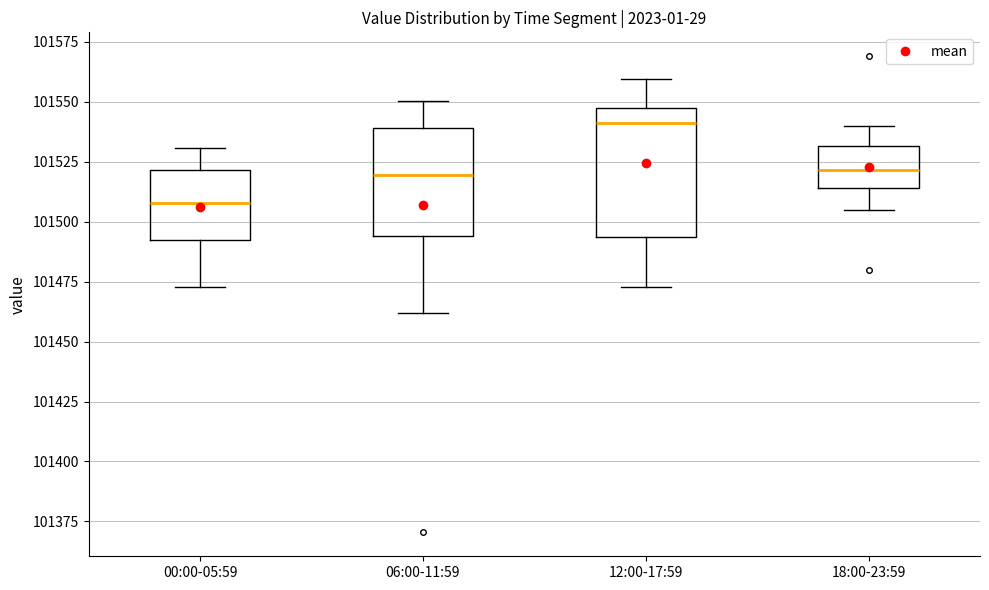

Which box's median line is the highest?

12:00-17:59